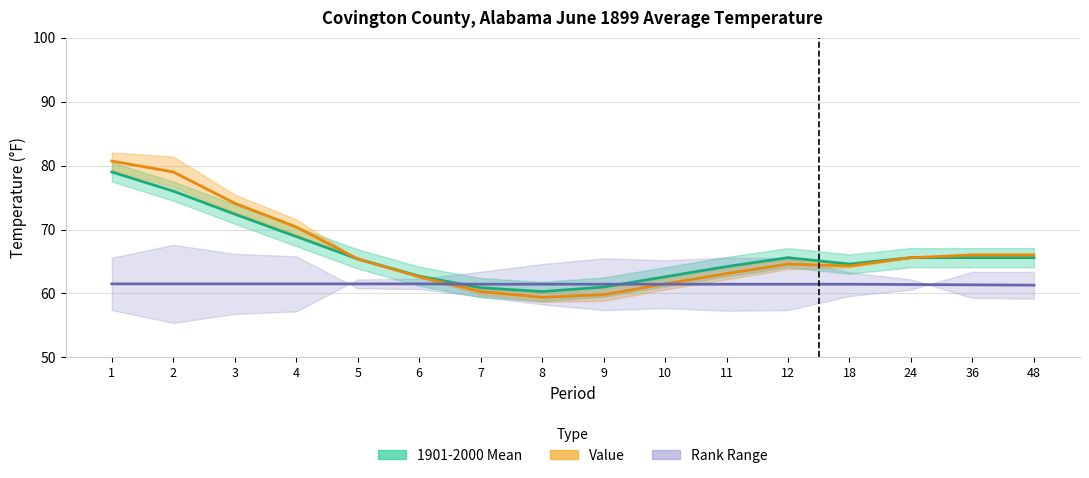

Which series has the largest range (max minus min)?

Value